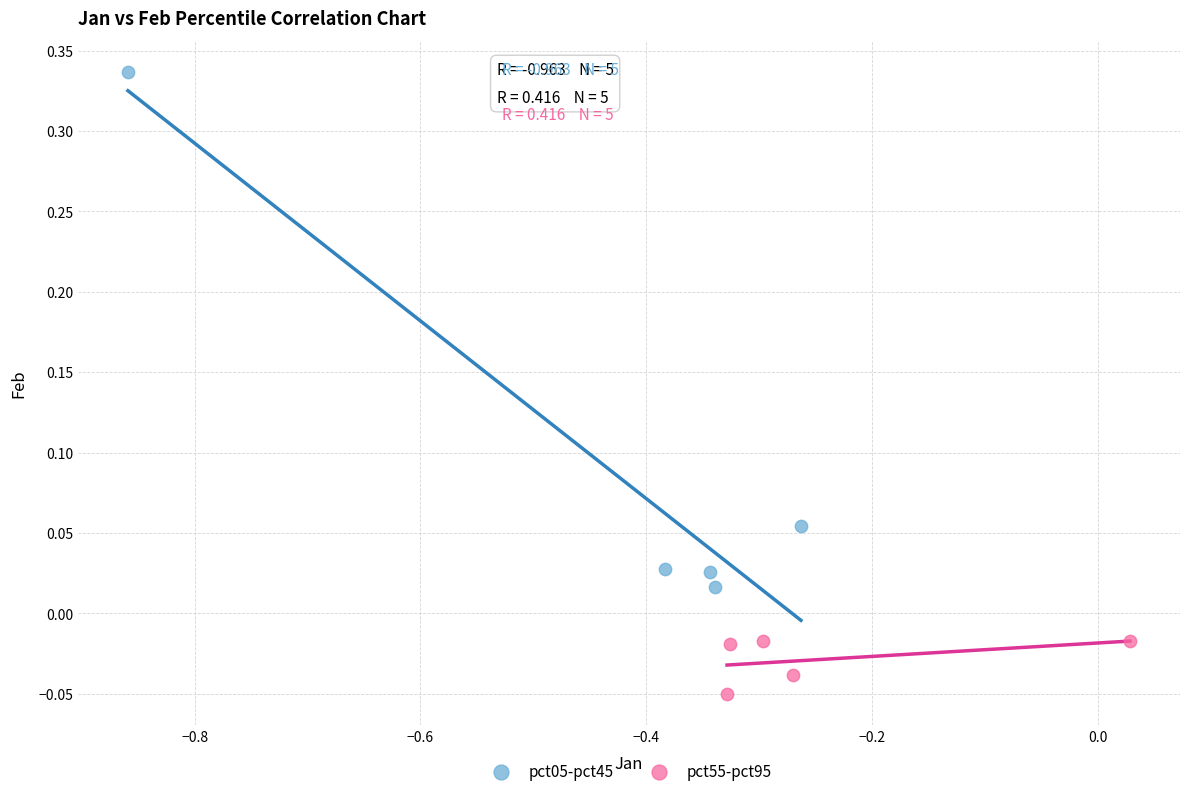

Which series reaches the maximum Y coordinate?

pct05-pct45